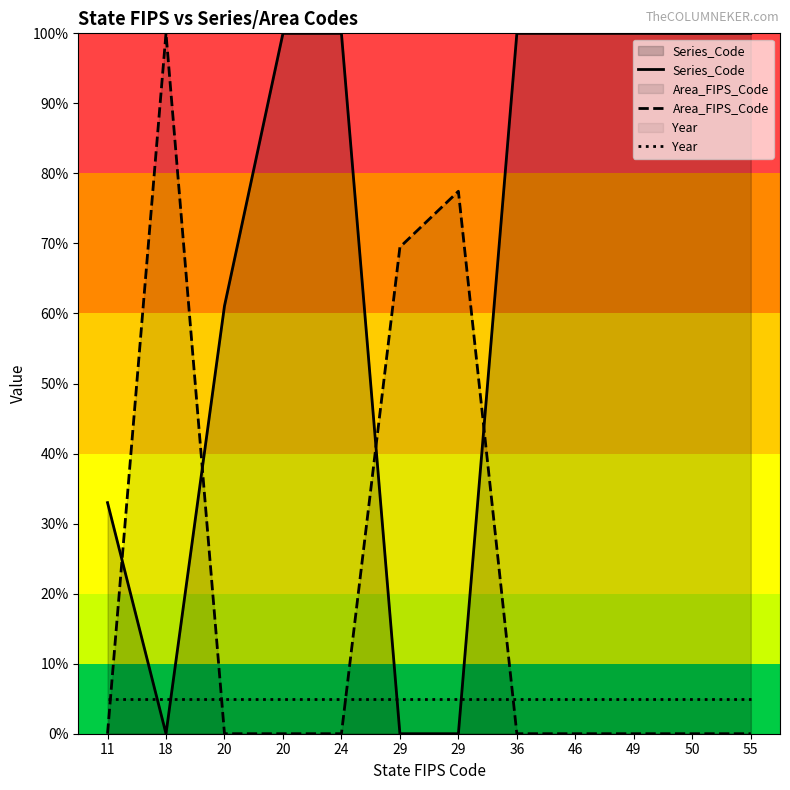

Which category has the lowest value in the Year series?

11